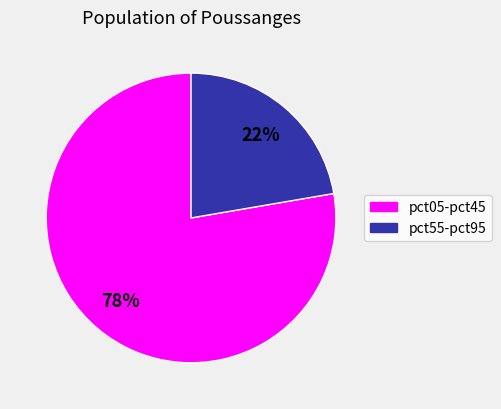

Does any single category account for the majority?

Yes